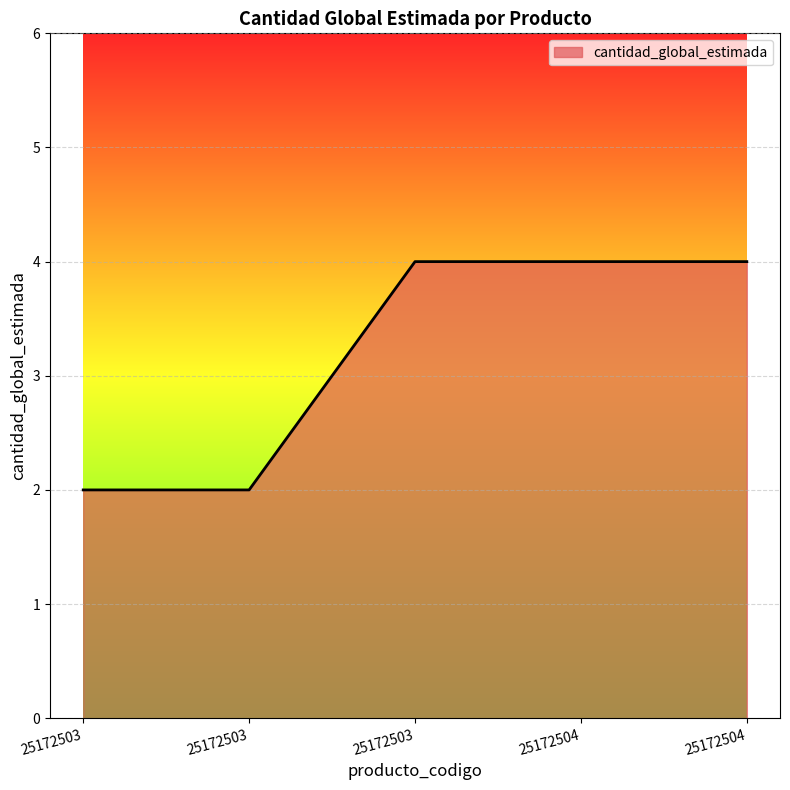

Count the number of categories in the chart.

5